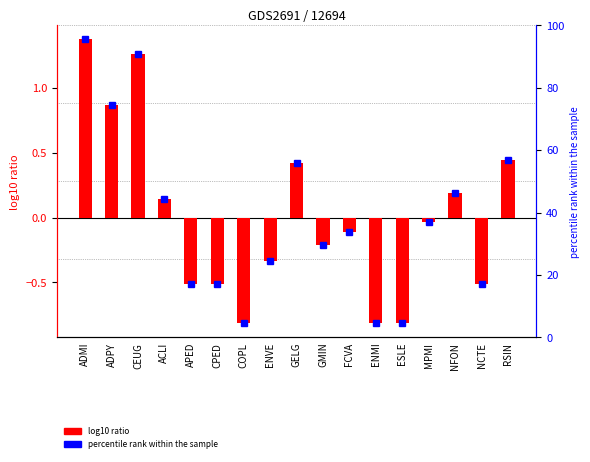

How many data points are above 0?

7